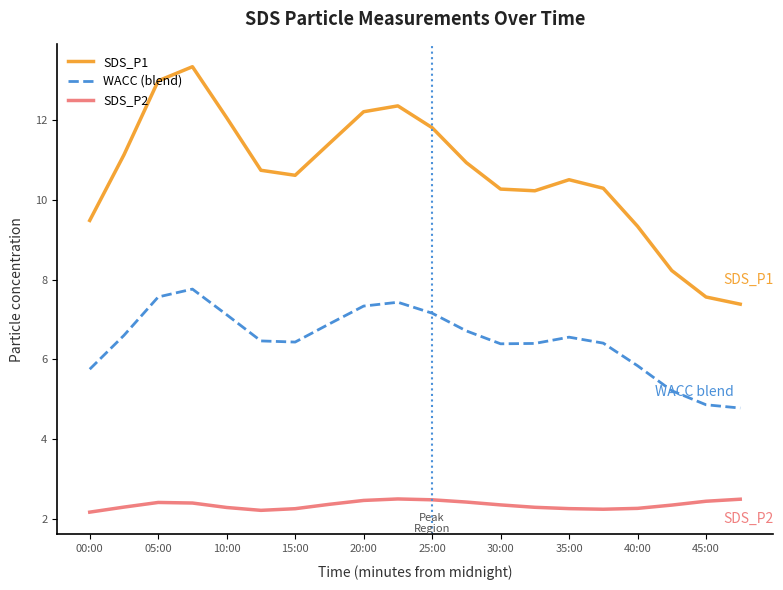

Which series has the widest spread of values?

SDS_P1